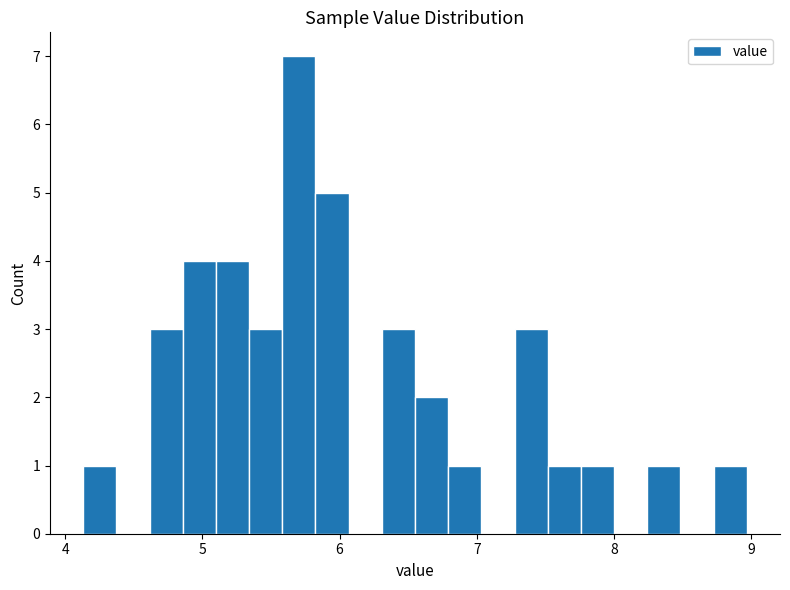

Around what value on the x-axis is the tallest bar? Give the approximate position of its centre, as read against the axis.

5.7